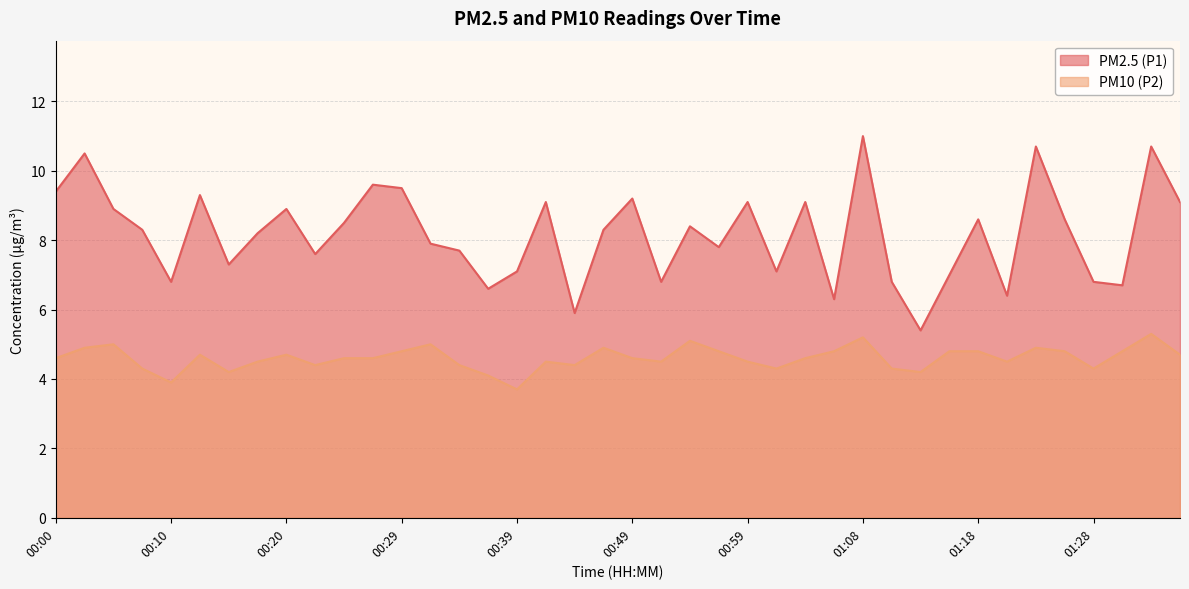

What is the average value of the PM10 (P2) series?

4.6